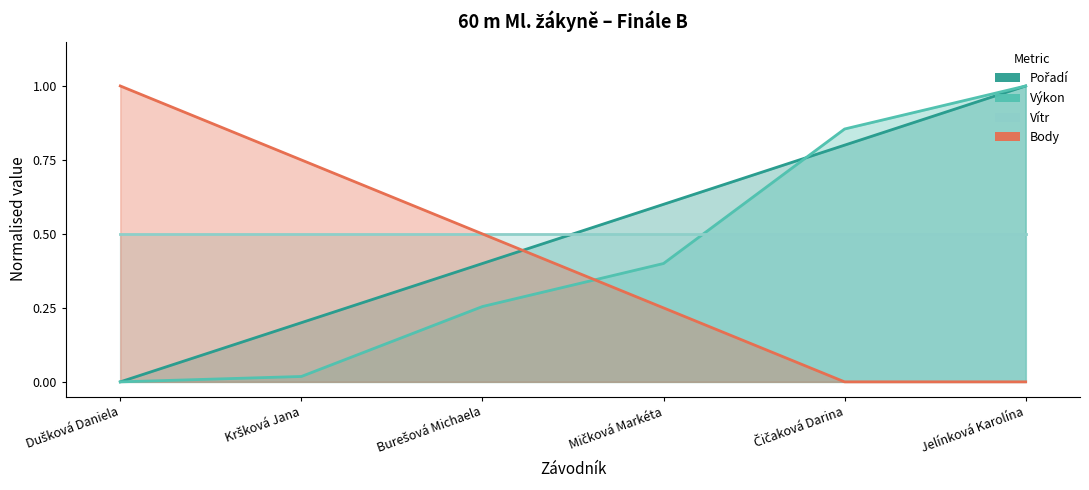

Is it true that Vítr equals 0.5 at Jelínková Karolína?

True